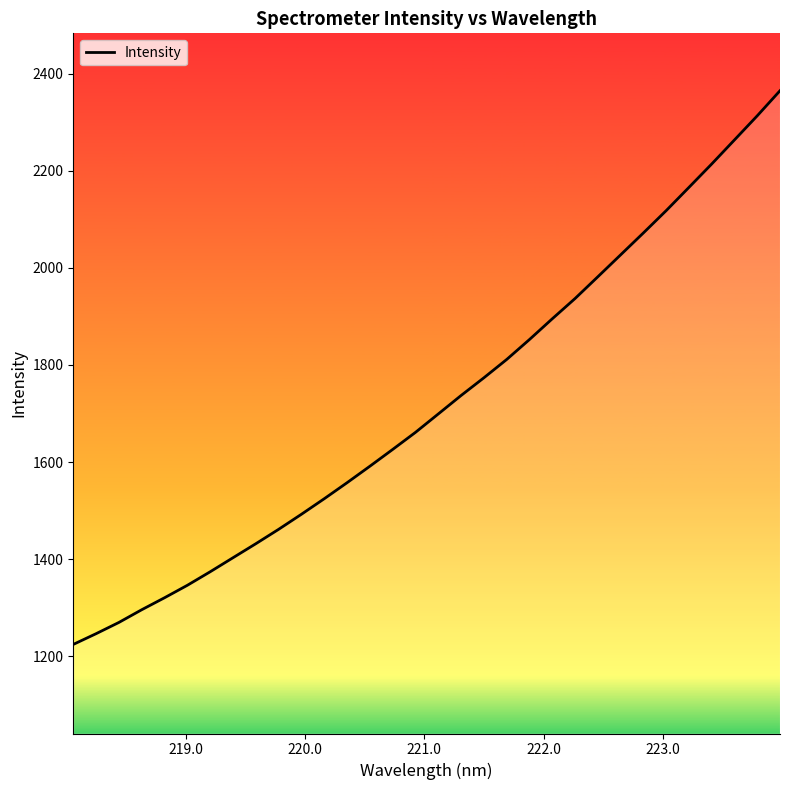

What is the difference between the maximum and minimum values?

1141.3